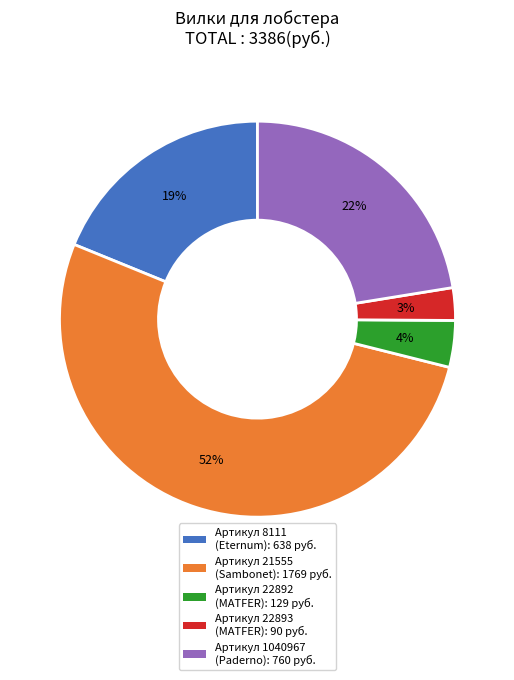

To the nearest percent, what is the combined percentage of Артикул 22892 (MATFER): 129 руб. and Артикул 1040967 (Paderno): 760 руб.?

26%